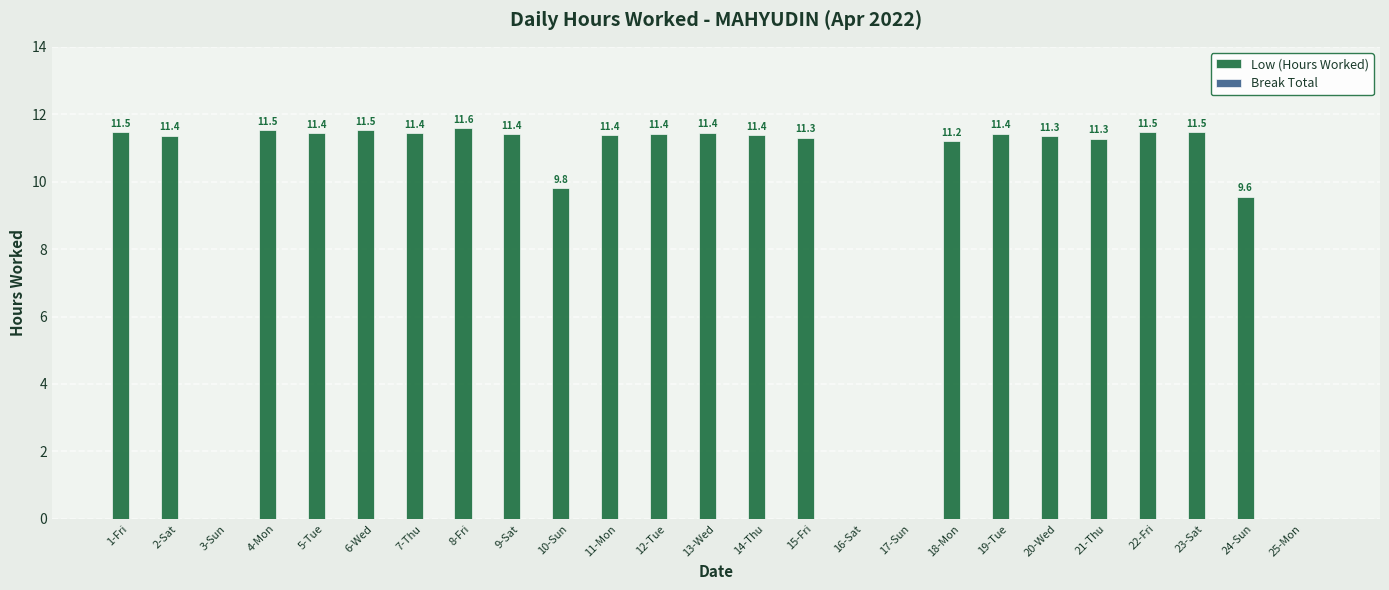

At which category does the chart reach its peak across all series?

8-Fri